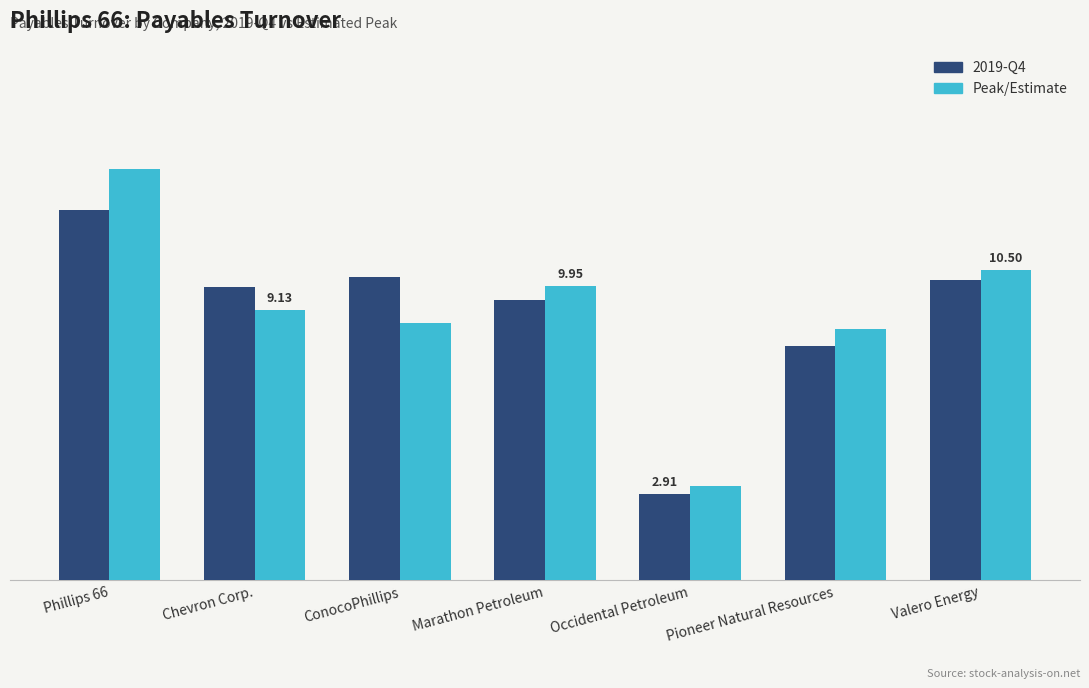

Which label corresponds to the smallest value in the chart?

Occidental Petroleum